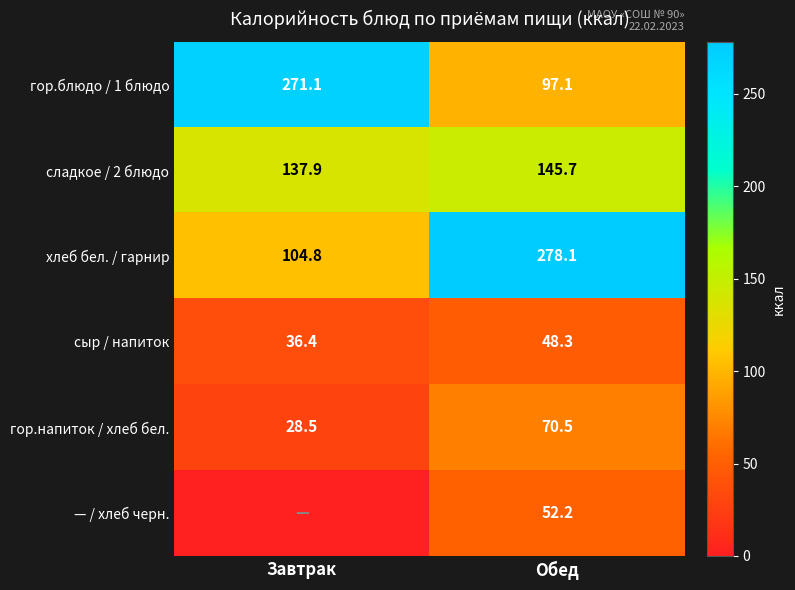

Count the number of categories in the chart.

2